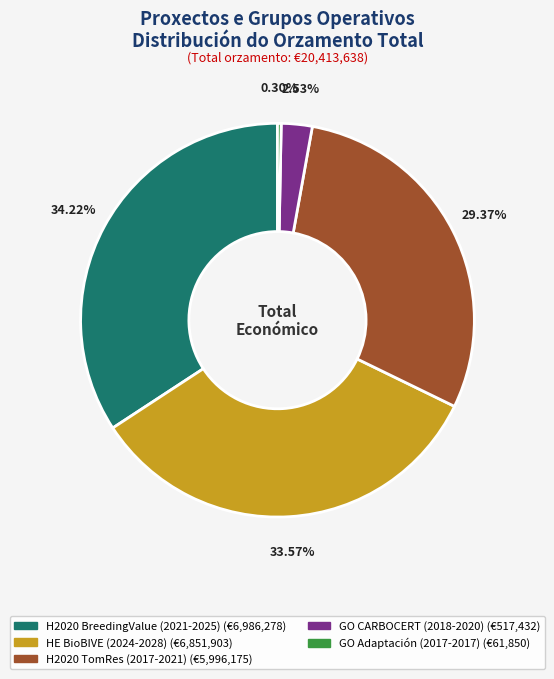

Is there a majority slice in this chart?

No